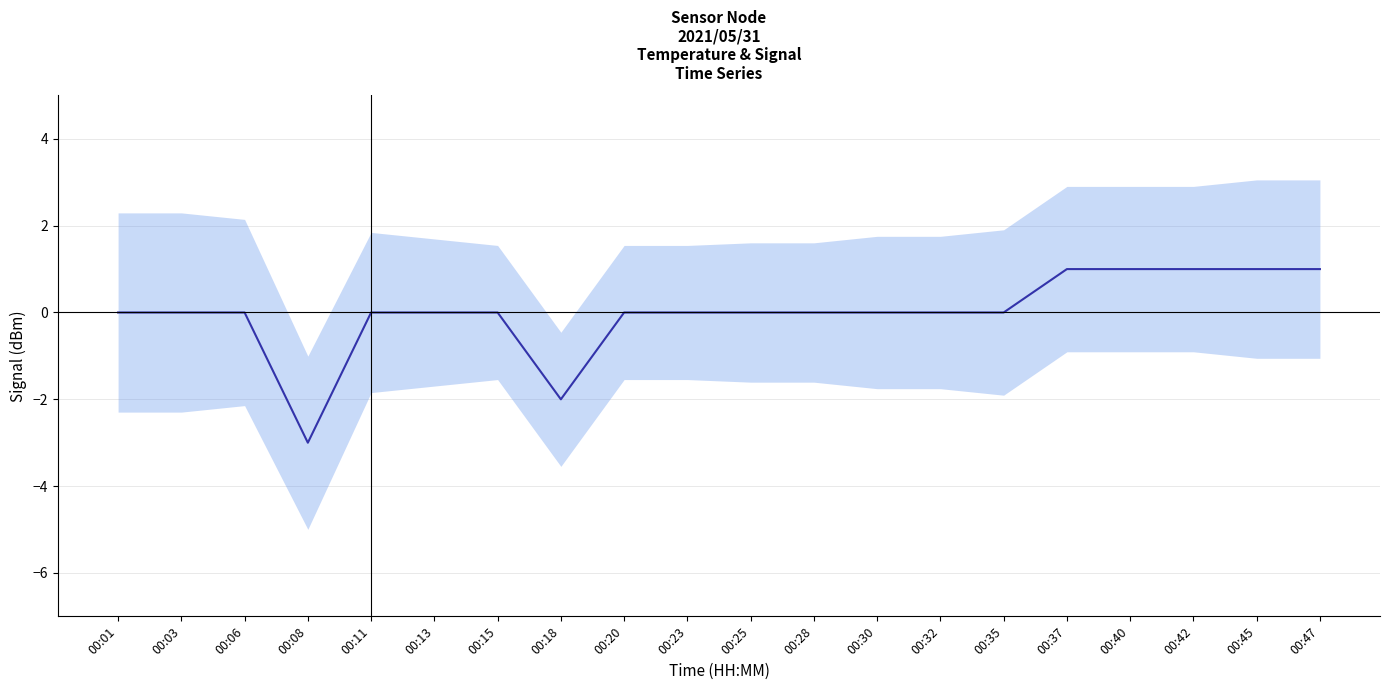

What is the difference between the values at 00:23 and 00:08?

3